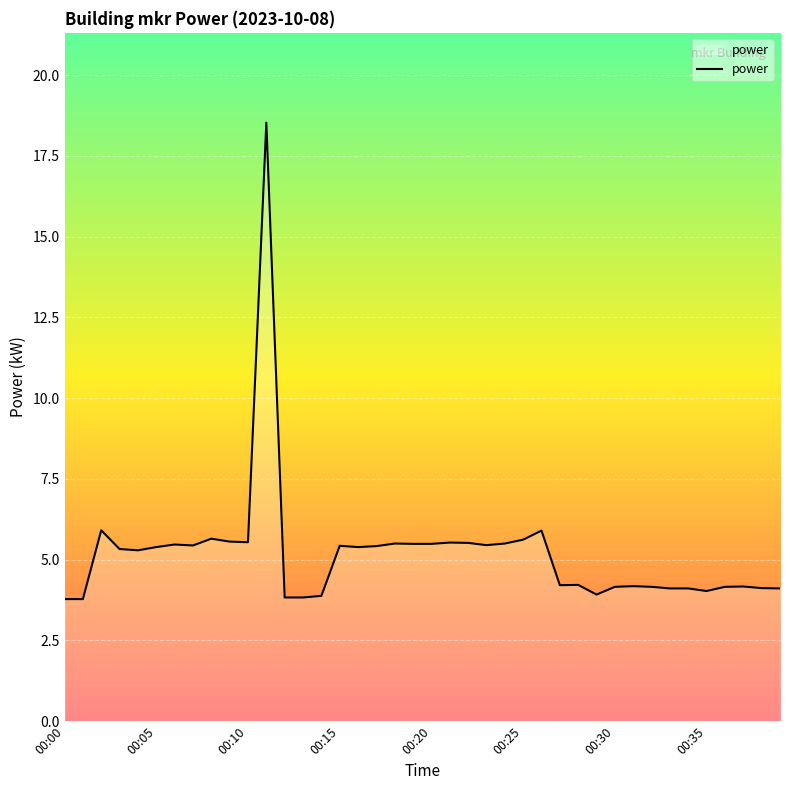

What is the greatest value displayed?

18.5